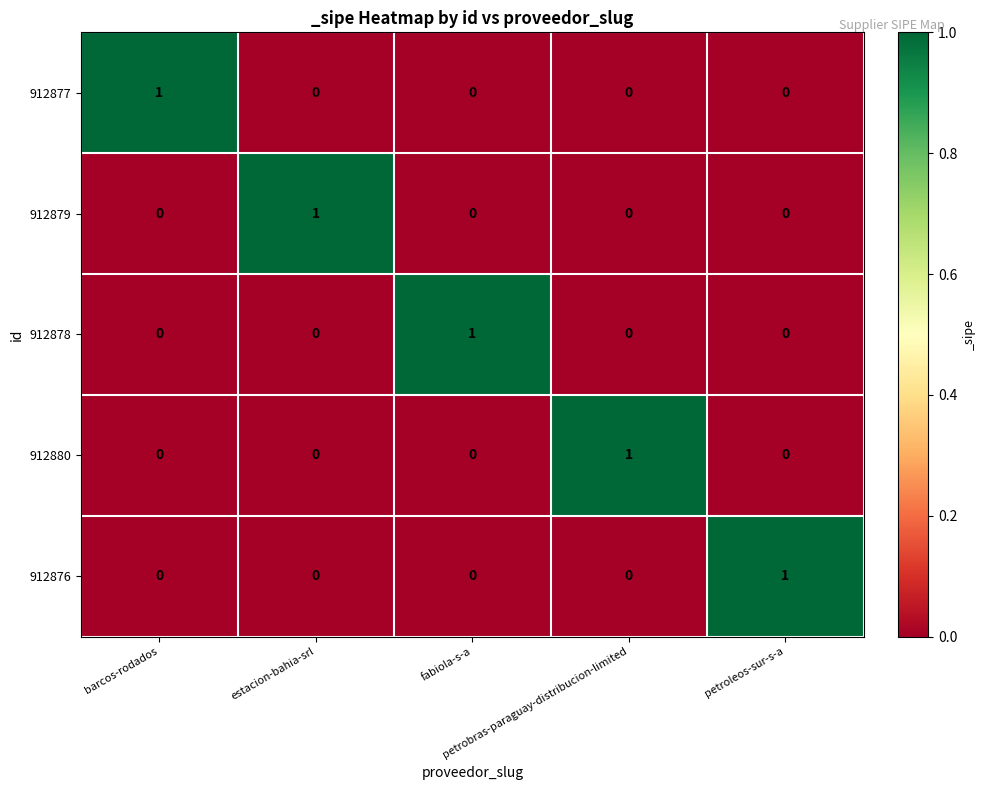

How many positive values does the 912879 series have?

1